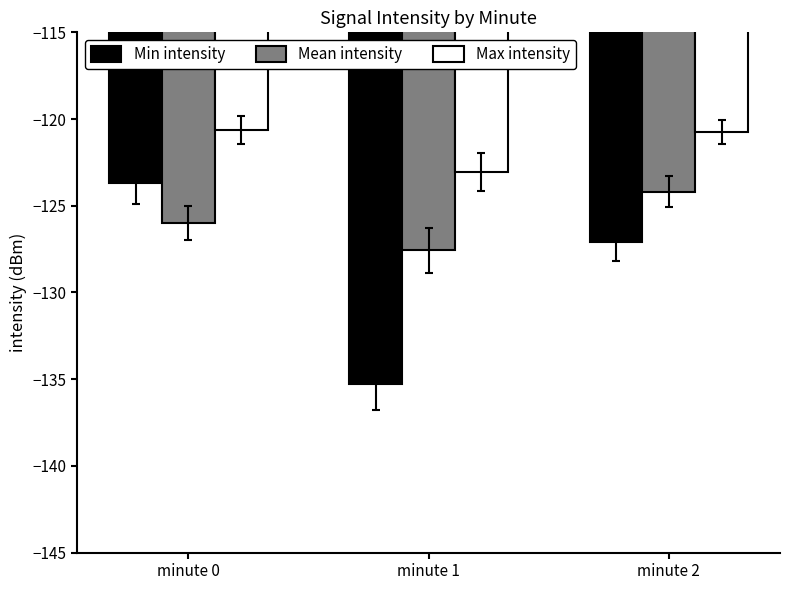

List the labels in order of Min intensity value, smallest first.

minute 1, minute 2, minute 0